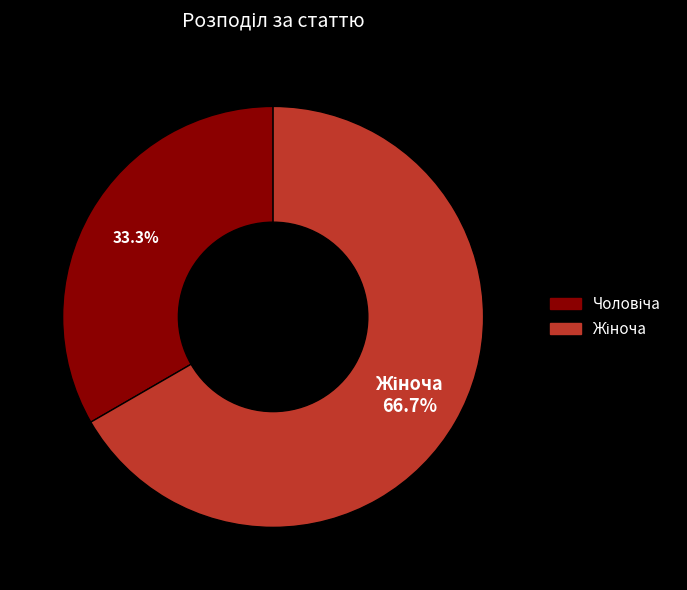

Does any single category account for the majority?

Yes